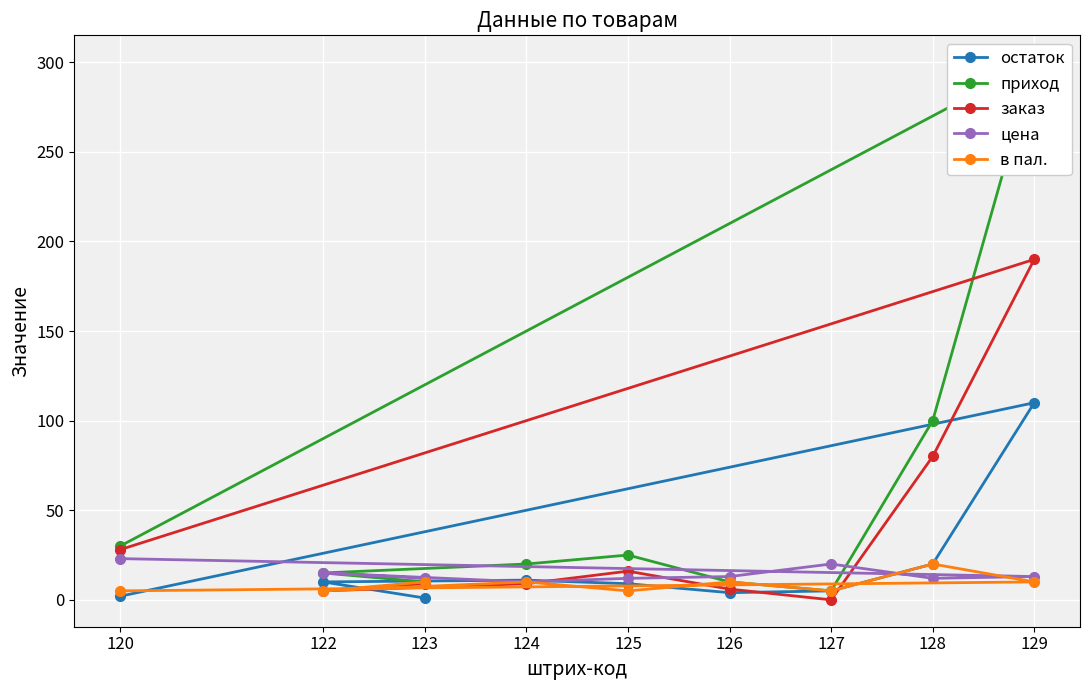

How many categories are shown in the chart?

9